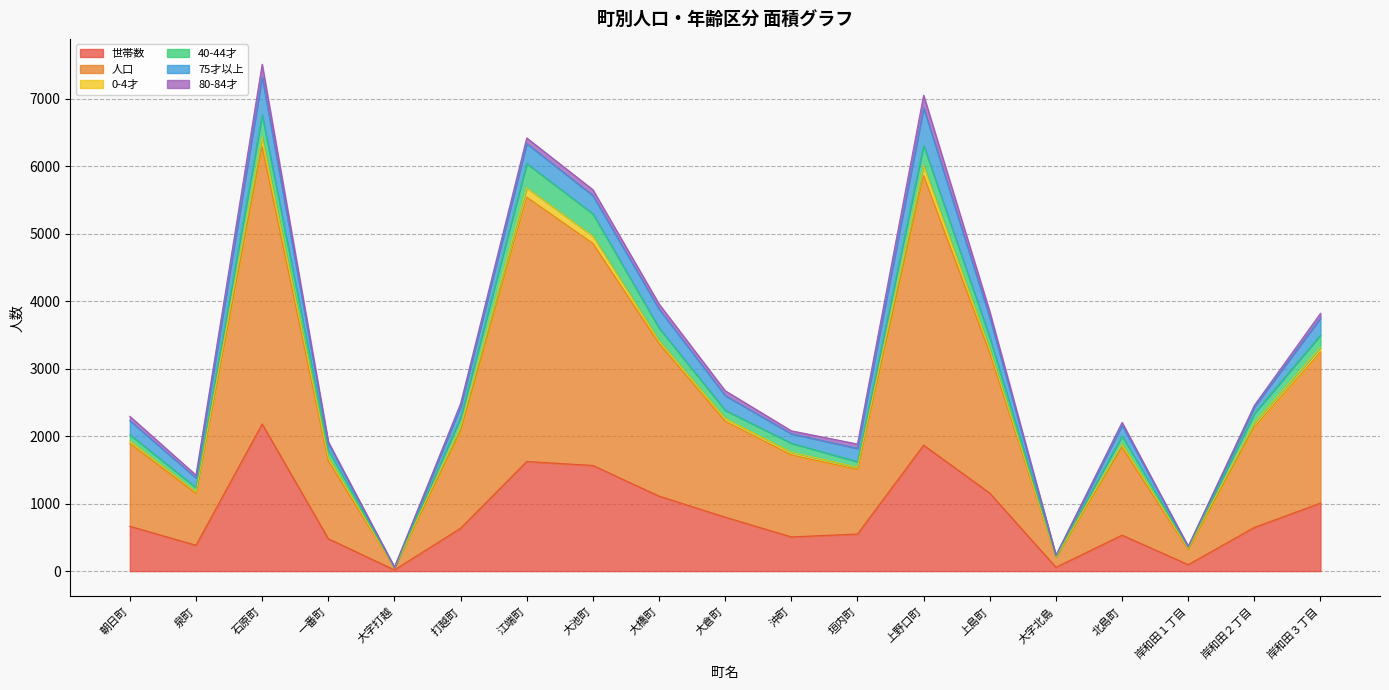

At how many categories does at least one series exceed 372?

16